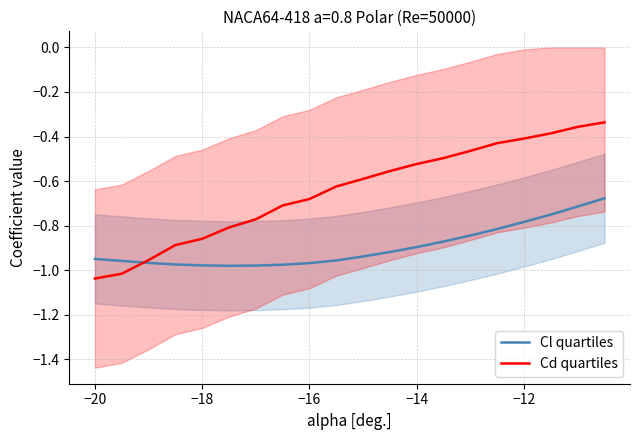

What are all the series names shown in the legend?

Cl quartiles, Cd quartiles